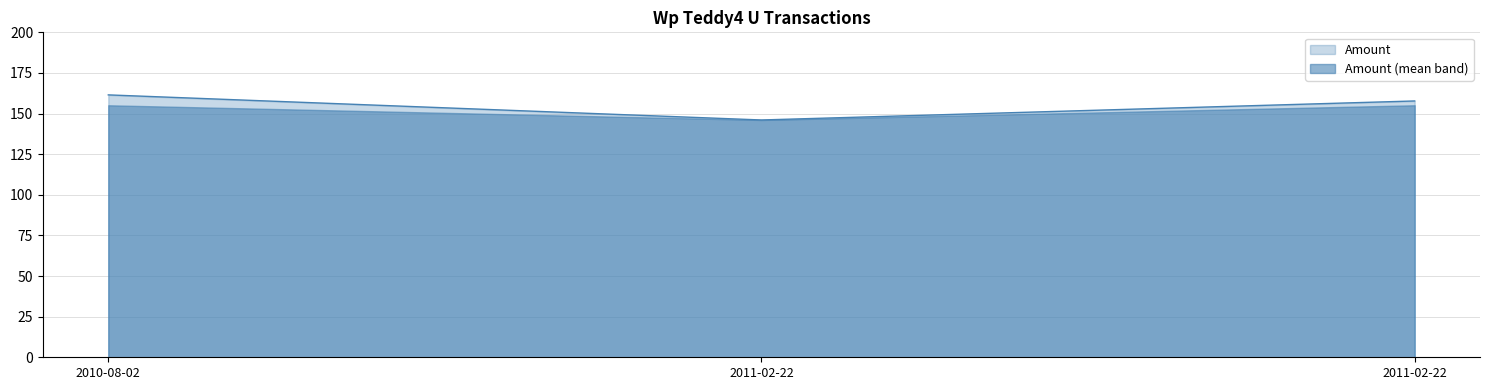

At which label is the value closest to 153?

2011-02-22